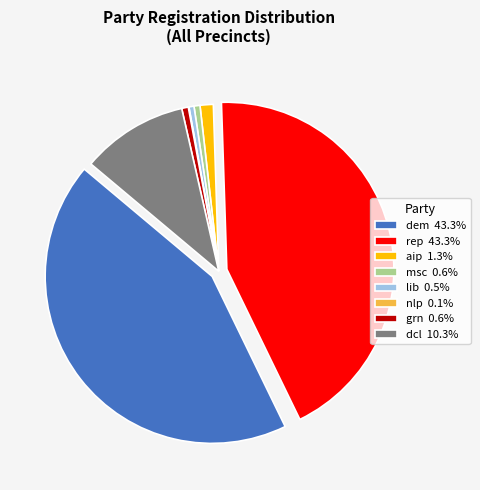

Do dem 43.3% and msc 0.6% together represent more than half of the pie?

No